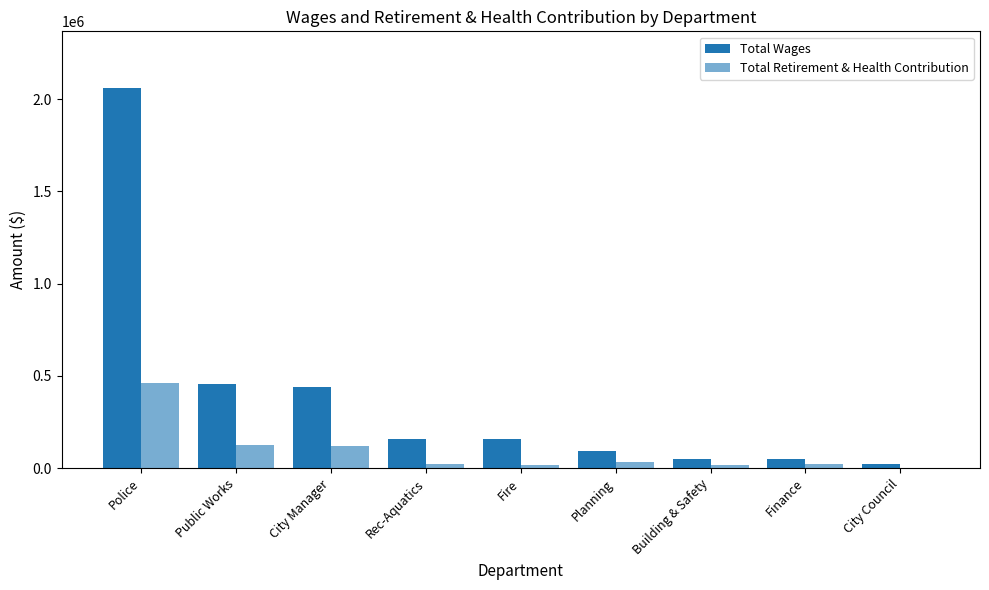

Rank the categories by Total Wages value from lowest to highest.

City Council, Finance, Building & Safety, Planning, Fire, Rec-Aquatics, City Manager, Public Works, Police